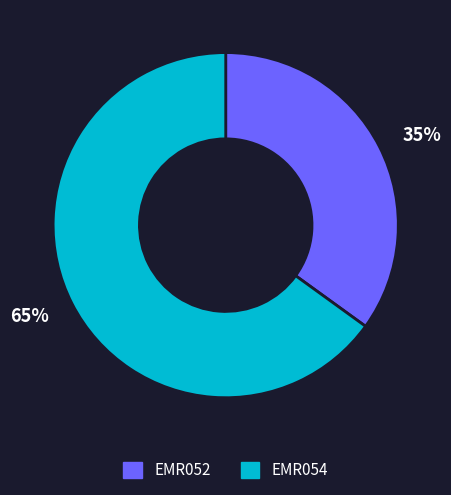

Is it true that EMR054 is 65% of the pie?

True